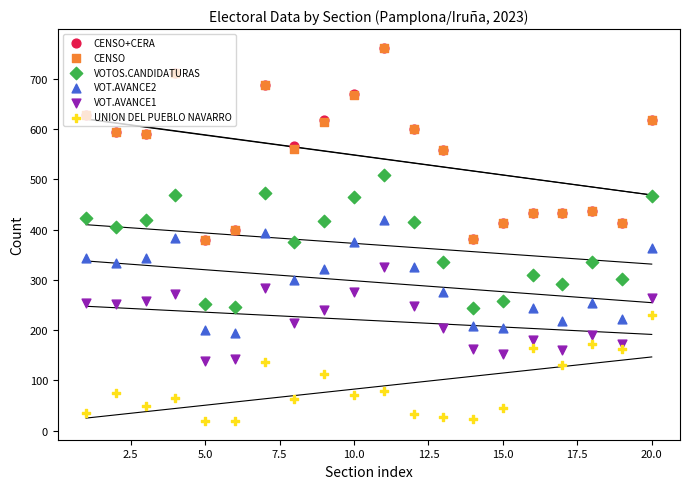

Which series reaches the maximum Y coordinate?

CENSO+CERA